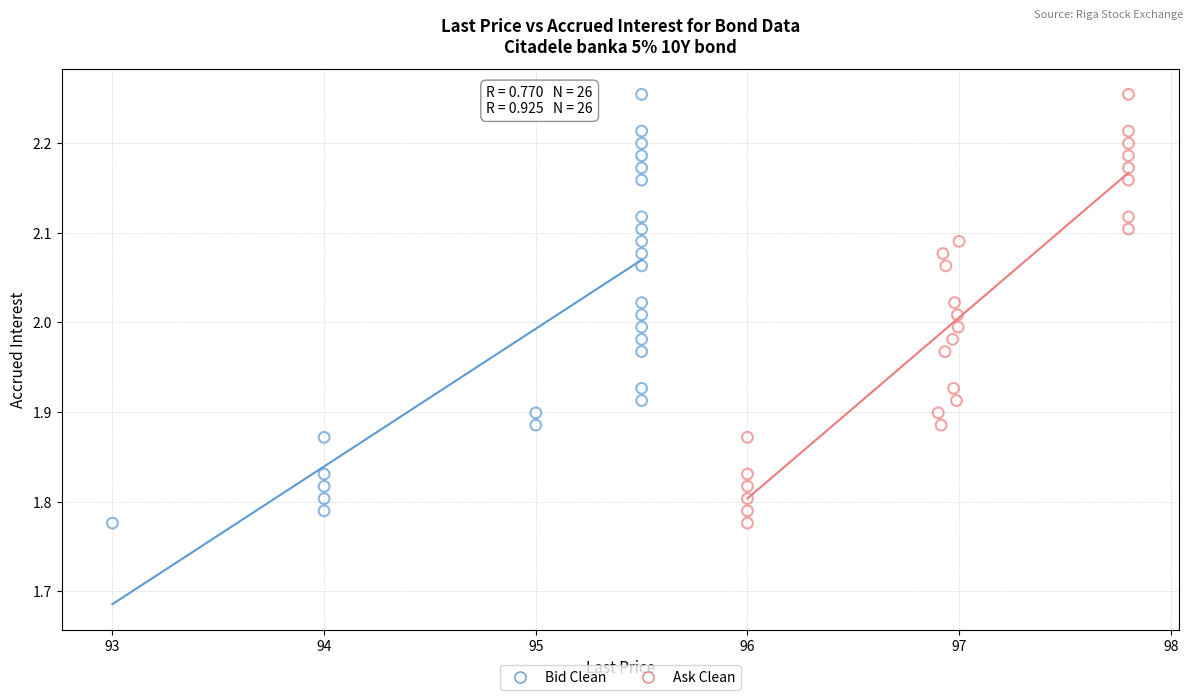

What are all the series names shown in the legend?

Bid Clean, Ask Clean